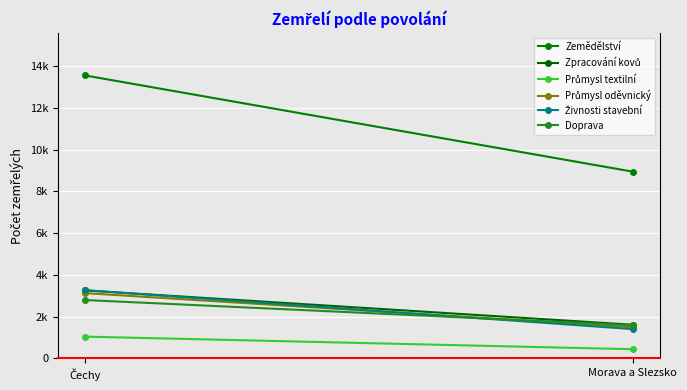

Between Čechy and Morava a Slezsko, which series saw the biggest shift?

Zemědělství